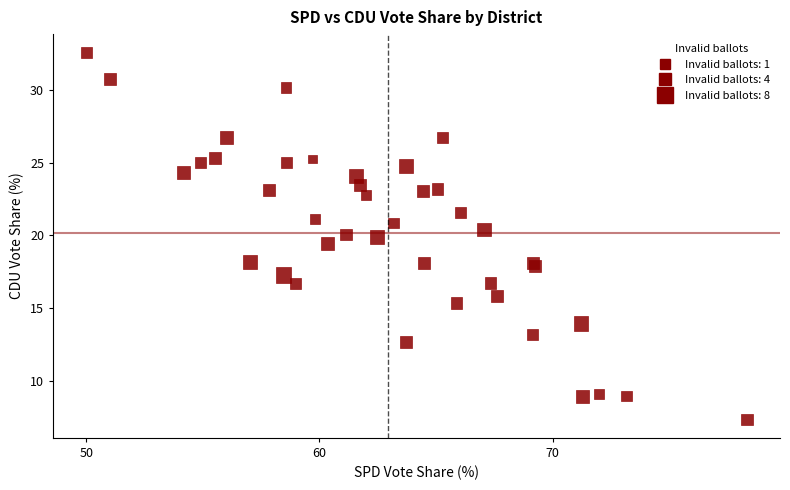

What Y value in the scatter plot is closest to 19?

19.4